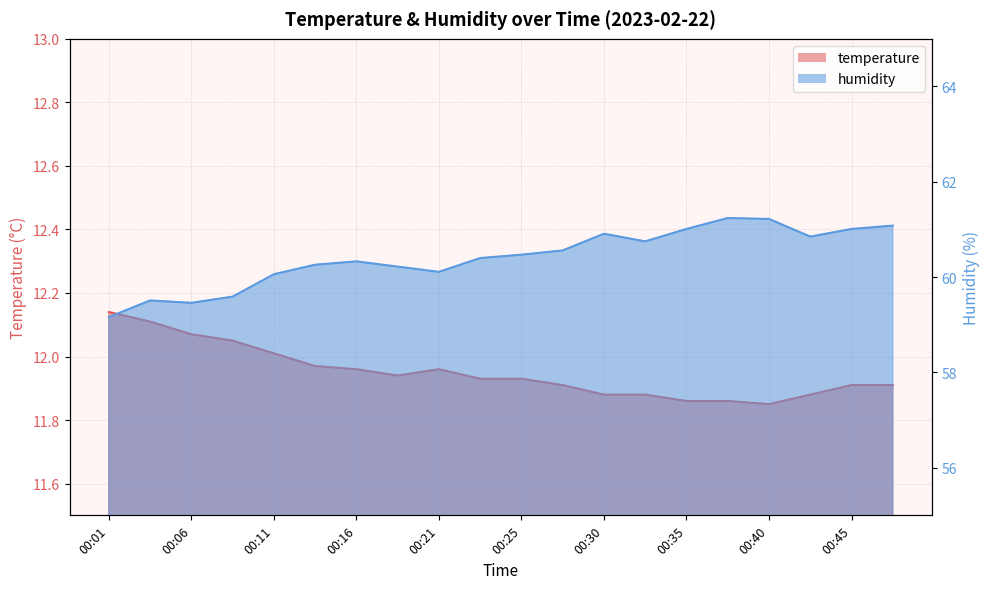

Does the chart have visible grid lines?

Yes